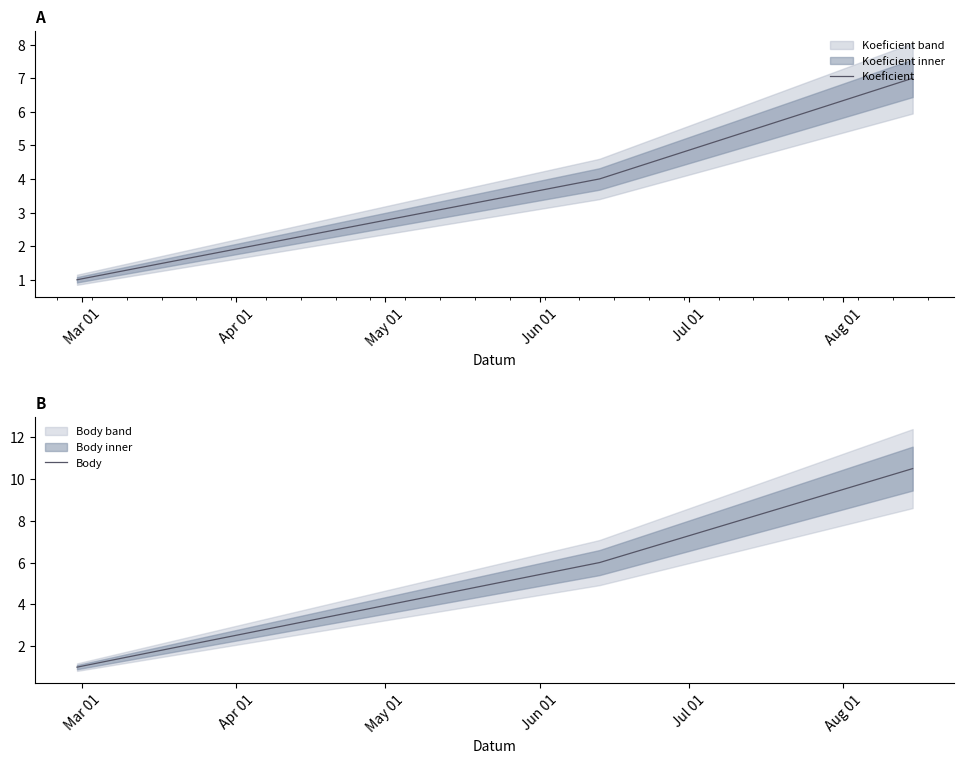

Reading left to right, what are all the values shown in this chart?

Koeficient: 2020-02-29=1.0	2020-06-13=4.0	2020-08-15=7.0
Body: 2020-02-29=1.0	2020-06-13=6.0	2020-08-15=10.5